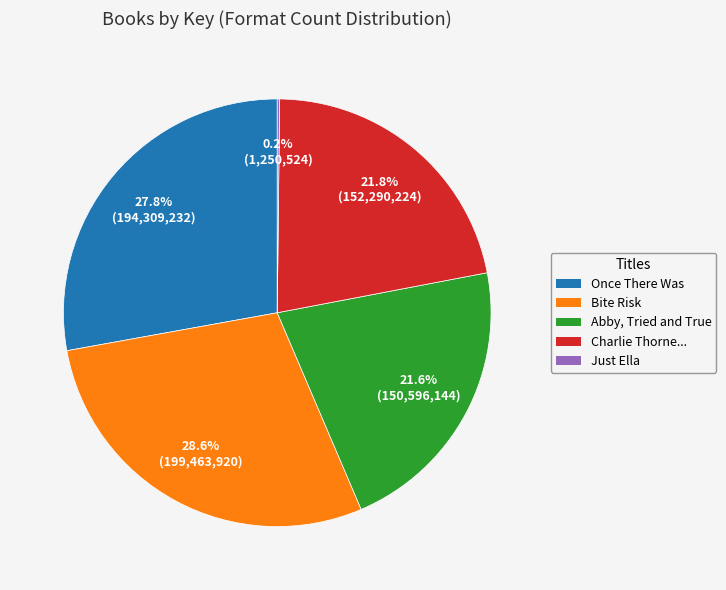

Is there any slice that represents more than half of the pie?

No